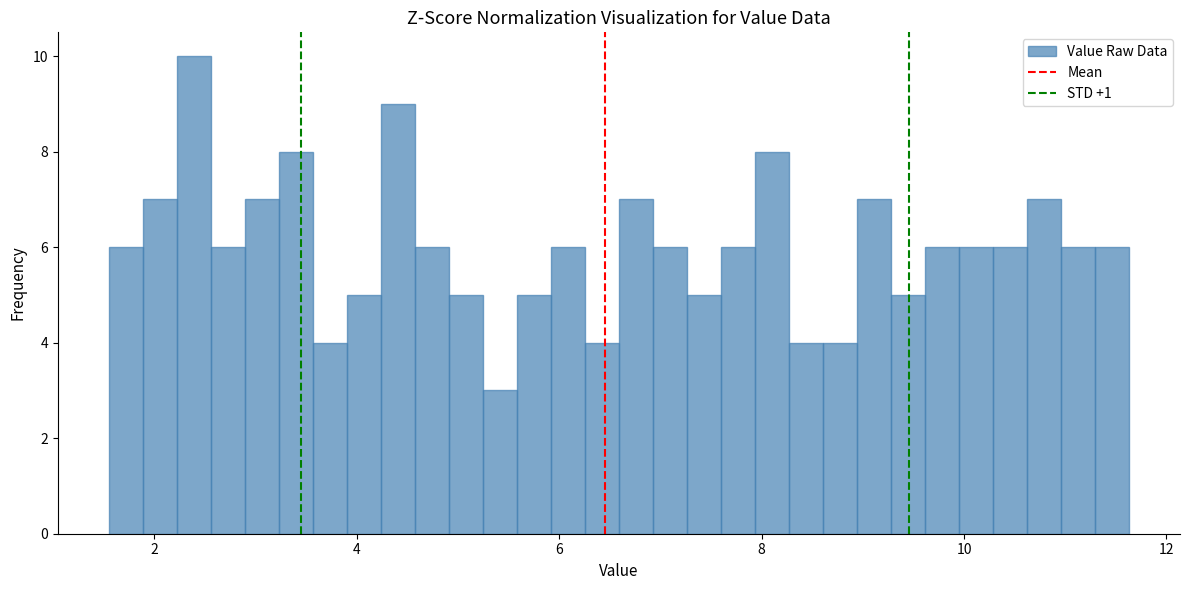

Around what value on the x-axis is the tallest bar? Give the approximate position of its centre, as read against the axis.

2.4